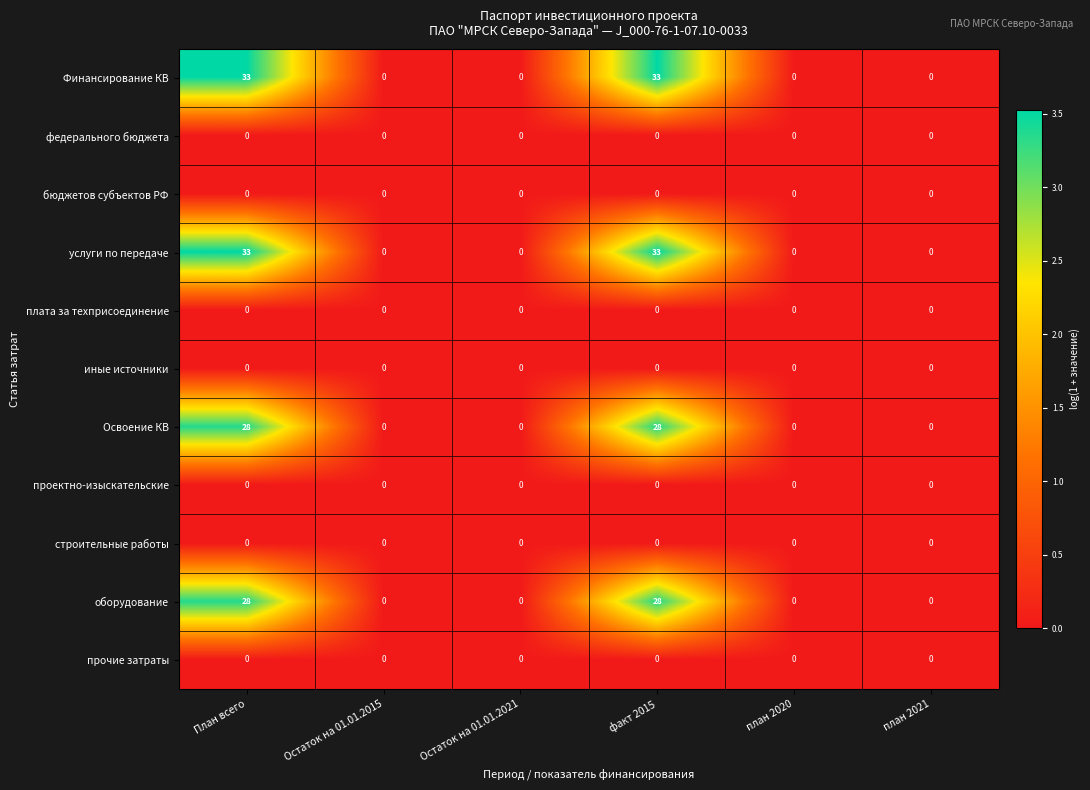

What is the difference between the highest and lowest values at факт 2015?

33